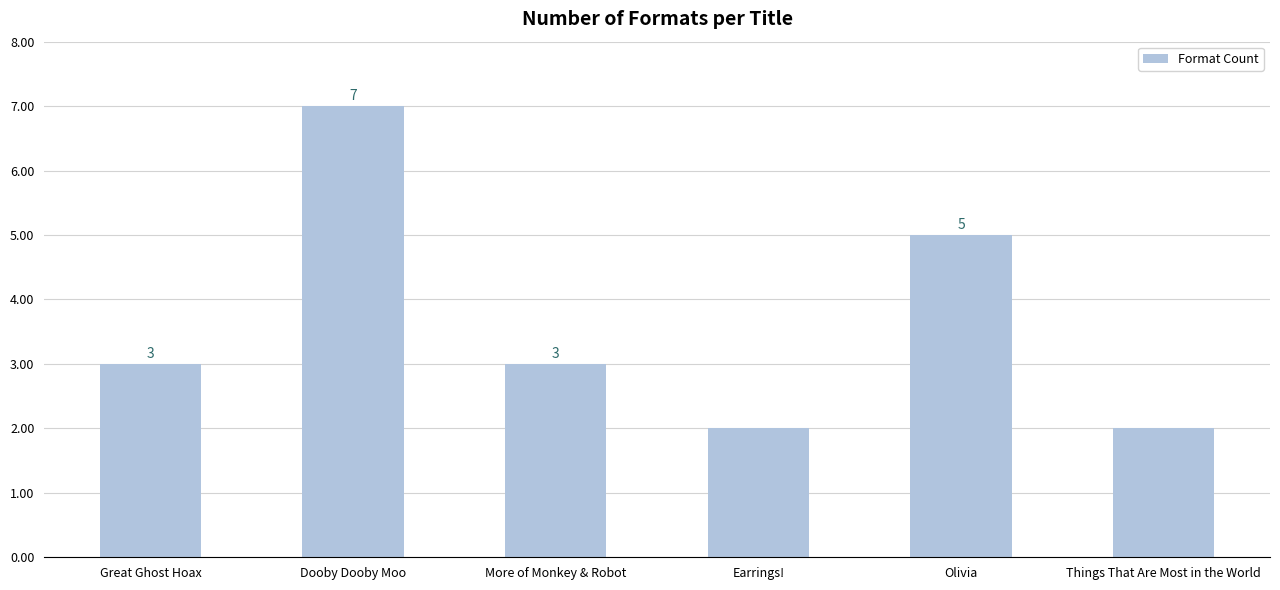

What is the label of the 2nd bar from the left?

Dooby Dooby Moo